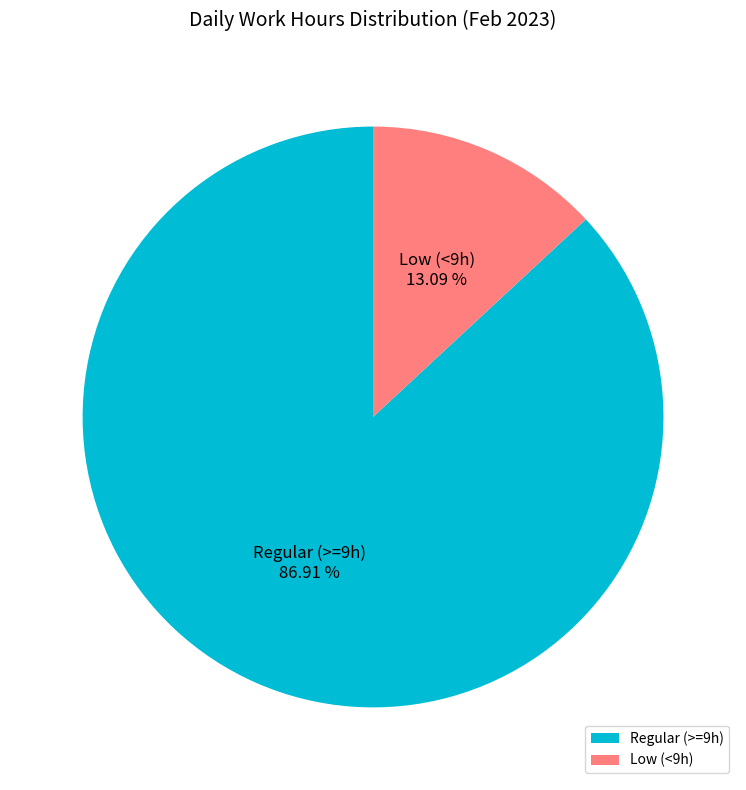

Do Low (<9h) and Regular (>=9h) together represent more than half of the pie?

Yes